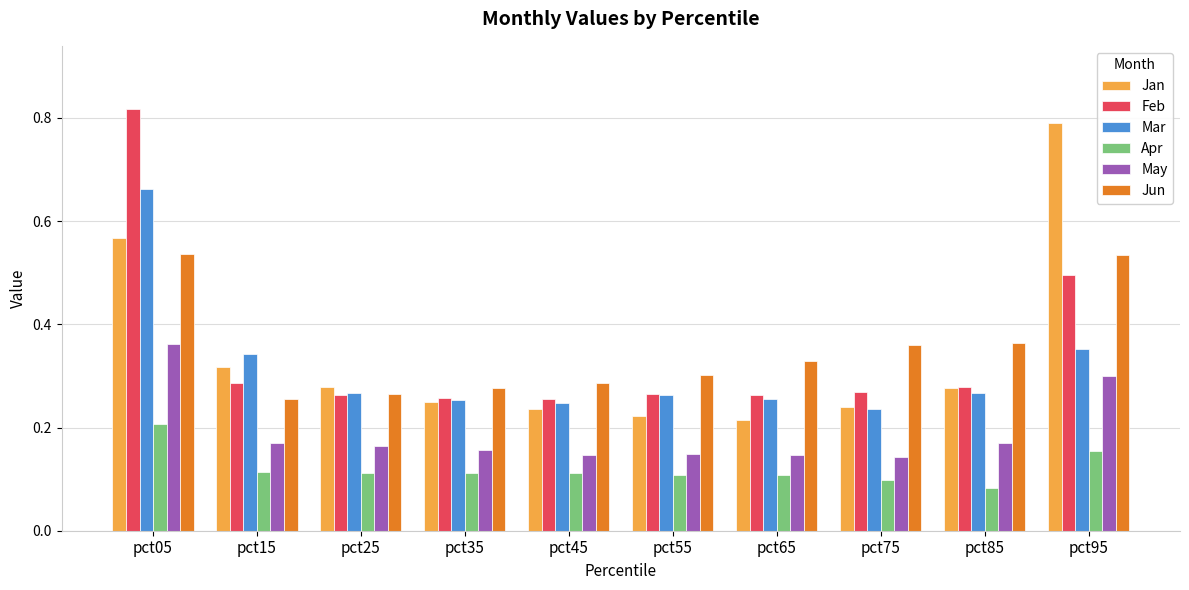

Which label corresponds to the largest value in the chart?

pct05